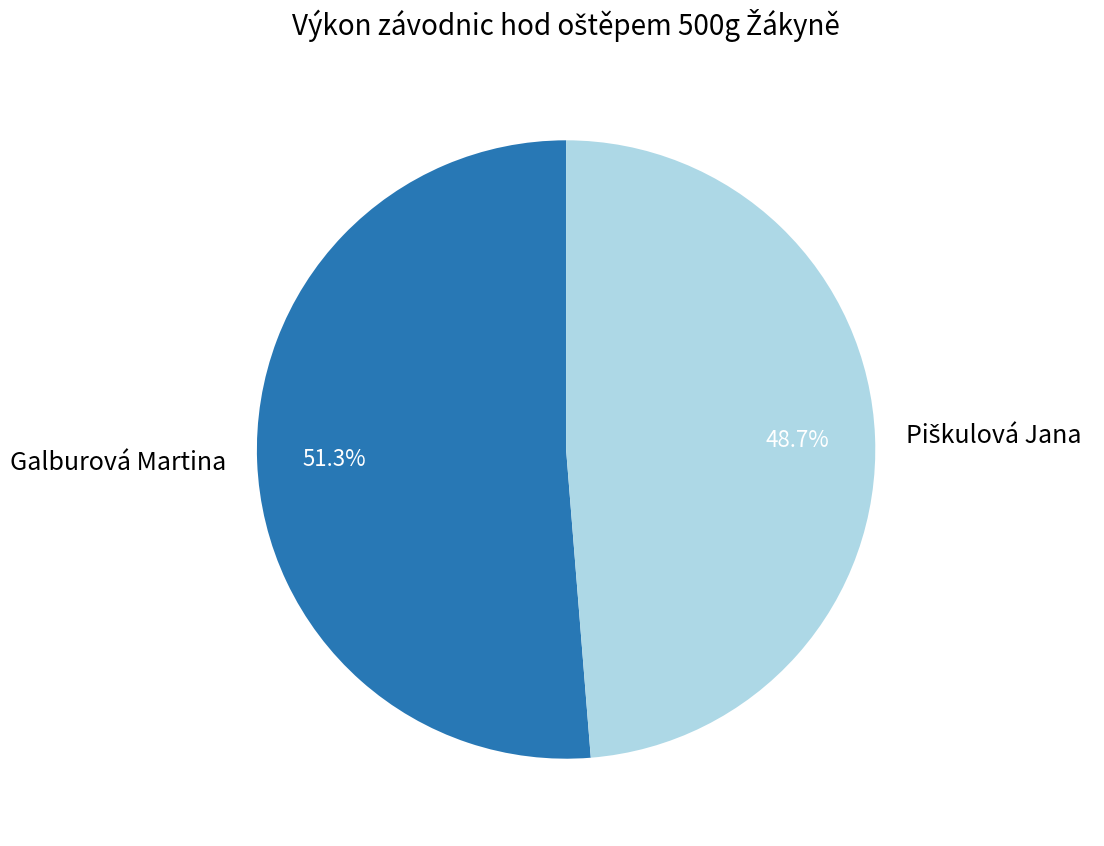

Which slice is the largest?

Galburová Martina